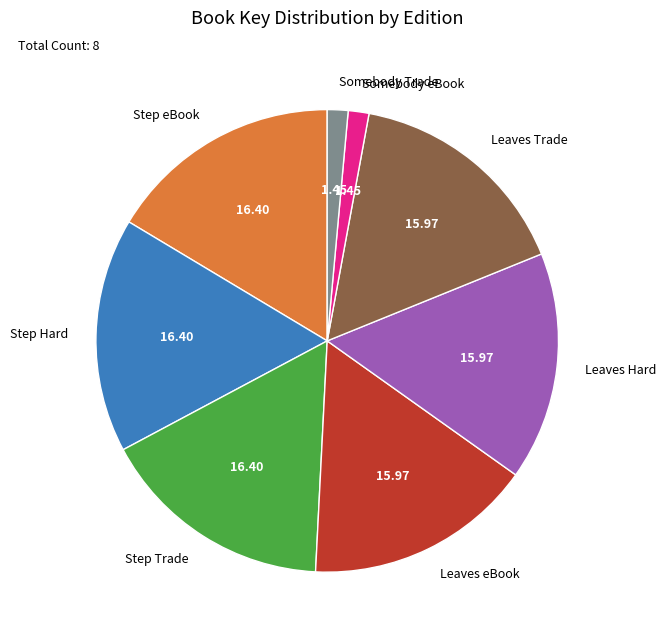

Do Step Hard and Step Trade together represent more than half of the pie?

No